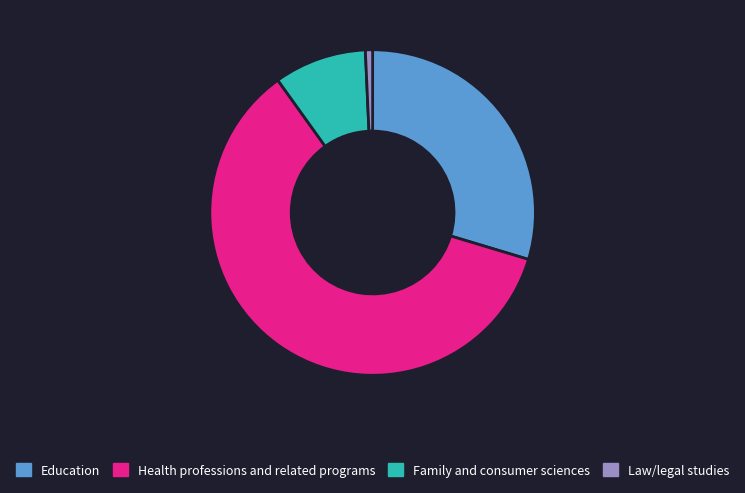

Which has a higher value, Education or Family and consumer sciences?

Education